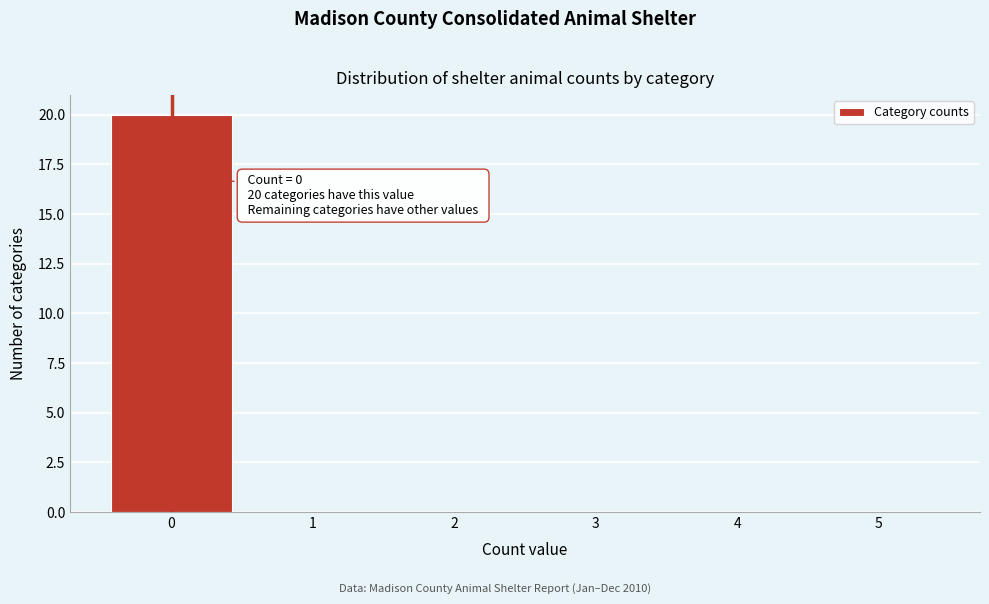

Which range on the x-axis has the tallest bar?

-0.5 to 0.5